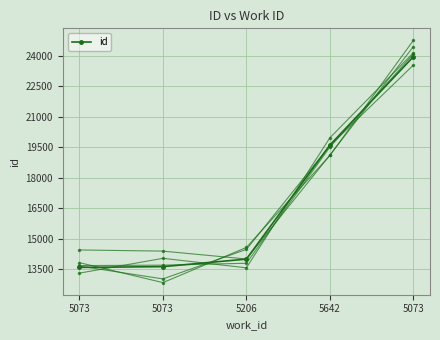

What is the label of the 1st point from the left?

5073